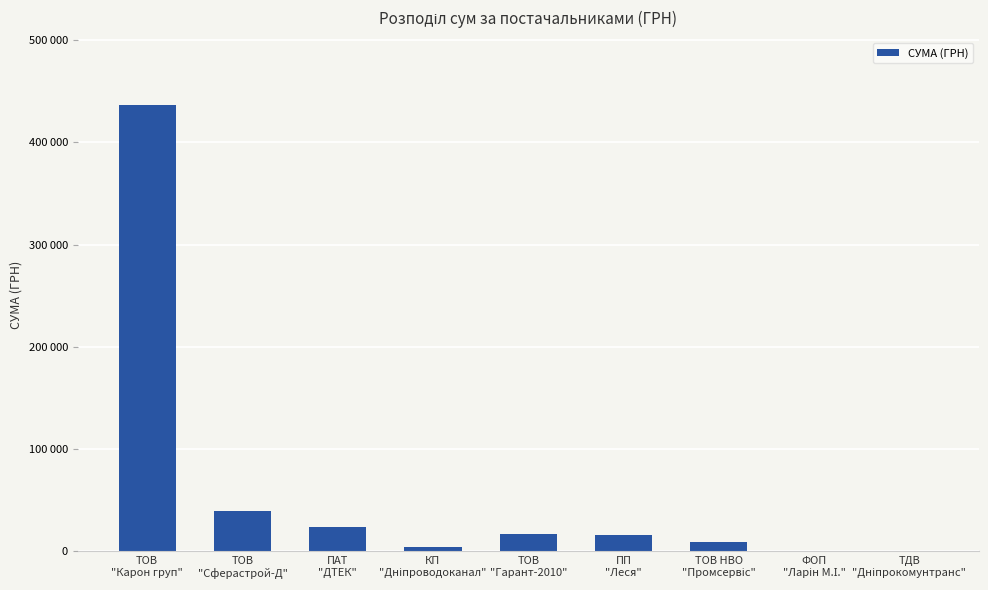

The value at ПАТ
"ДТЕК" is 23798.5. True or false?

True